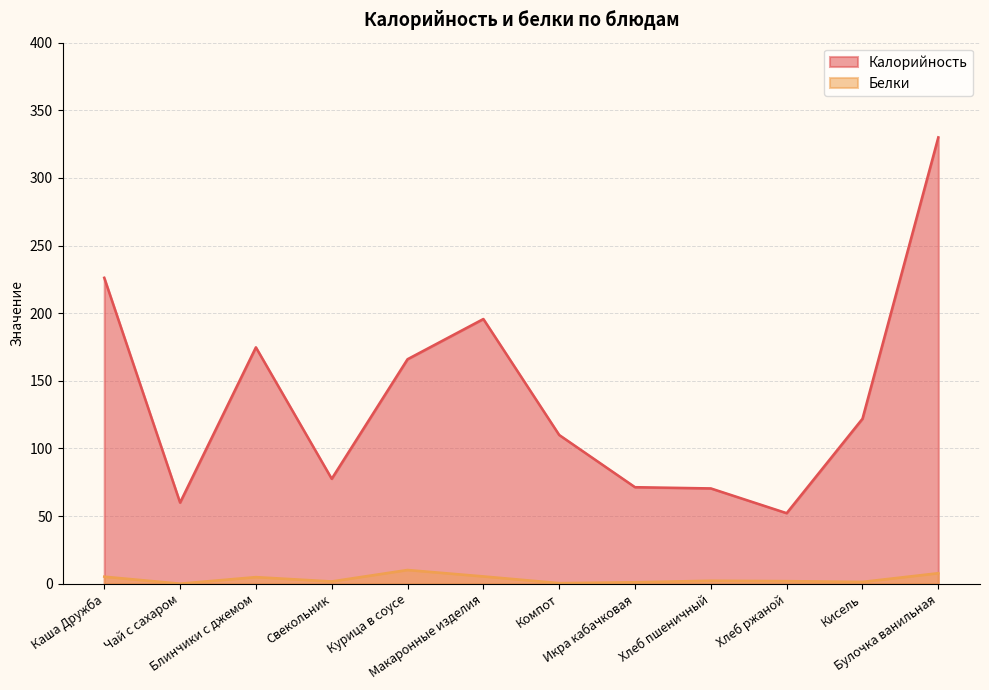

Between Блинчики с джемом and Хлеб пшеничный, which series saw the biggest shift?

Калорийность